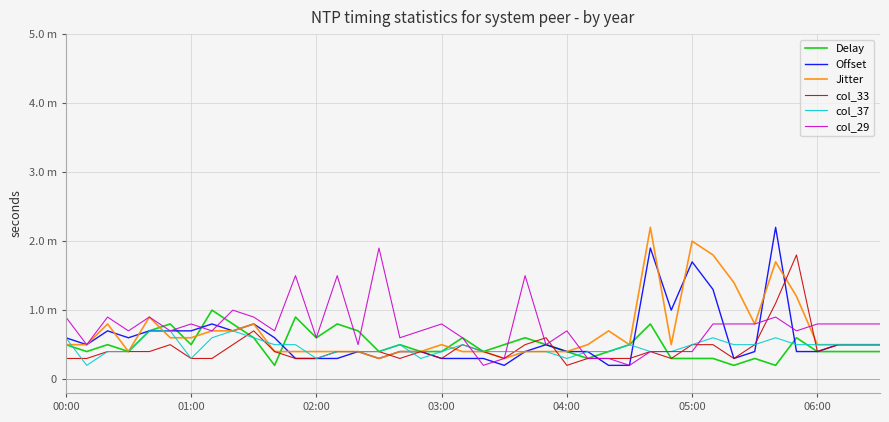

What are all the series names shown in the legend?

Delay, Offset, Jitter, col_33, col_37, col_29